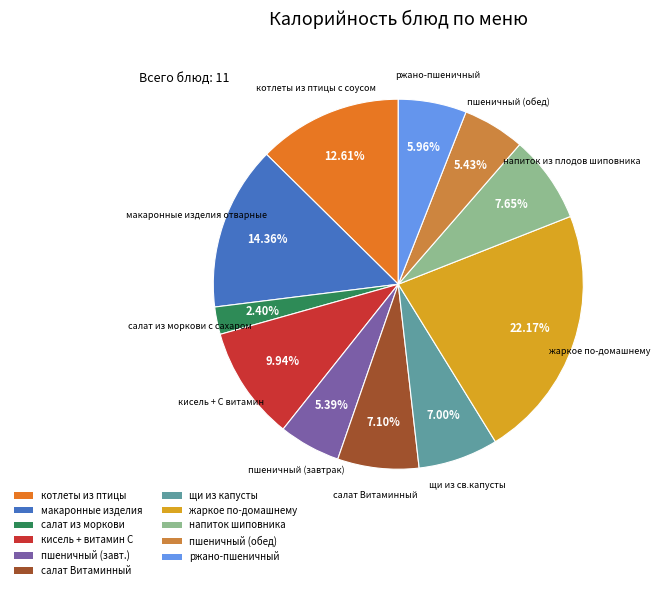

Is there any slice that represents more than half of the pie?

No